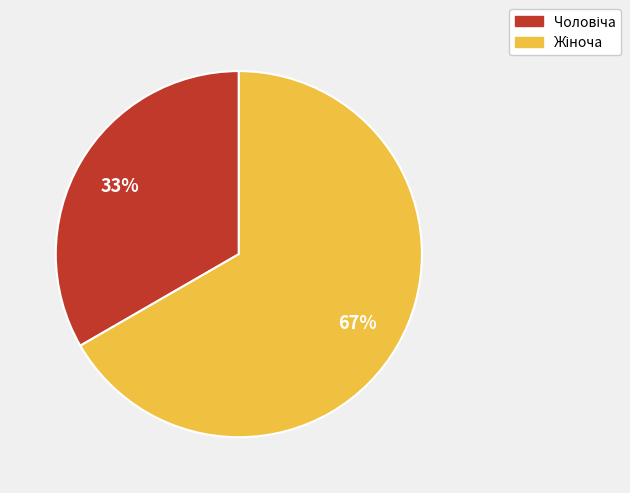

Does any single category account for the majority?

Yes